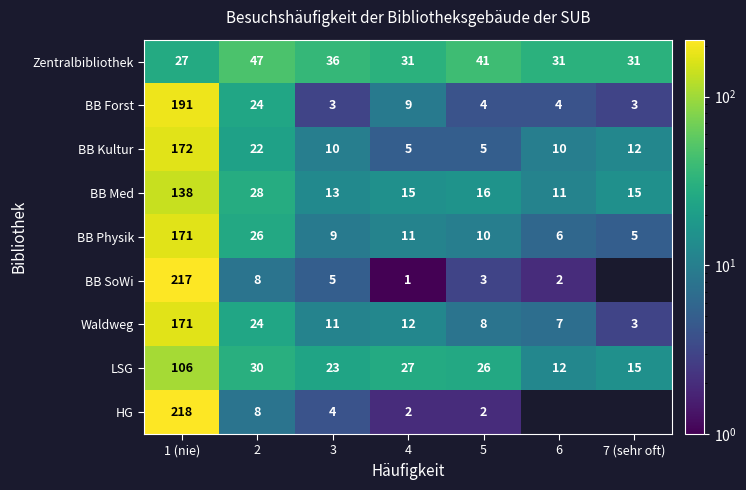

The value of BB SoWi at 1 (nie) is 344.6. True or false?

False